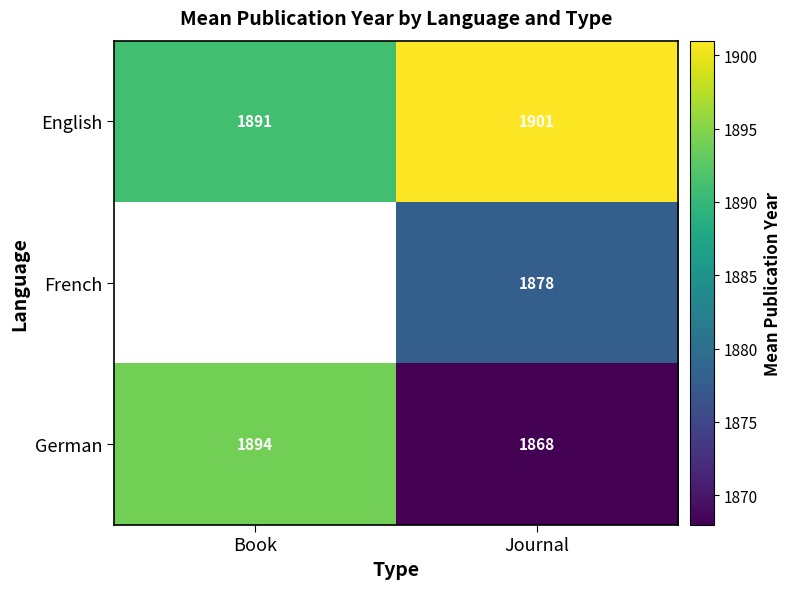

At how many categories does at least one series exceed 1898?

1